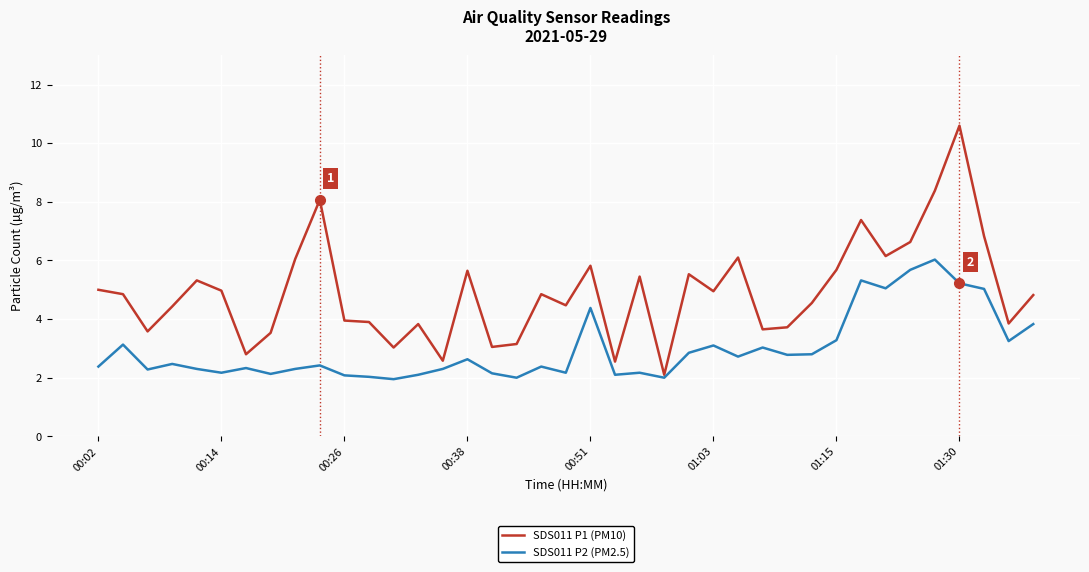

List the series in order of their peak value, lowest first.

SDS011 P2 (PM2.5), SDS011 P1 (PM10)